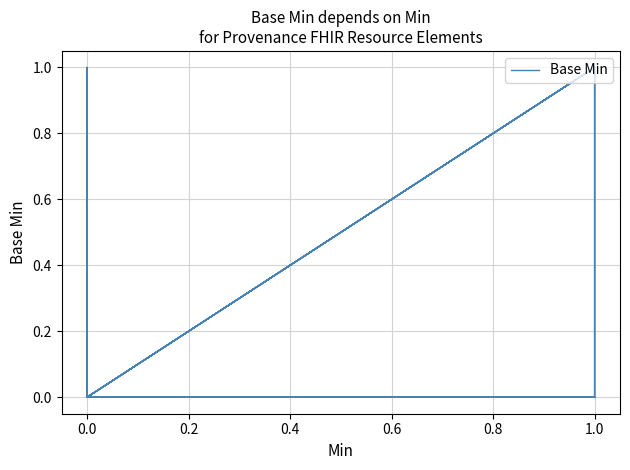

Count the number of categories in the chart.

40